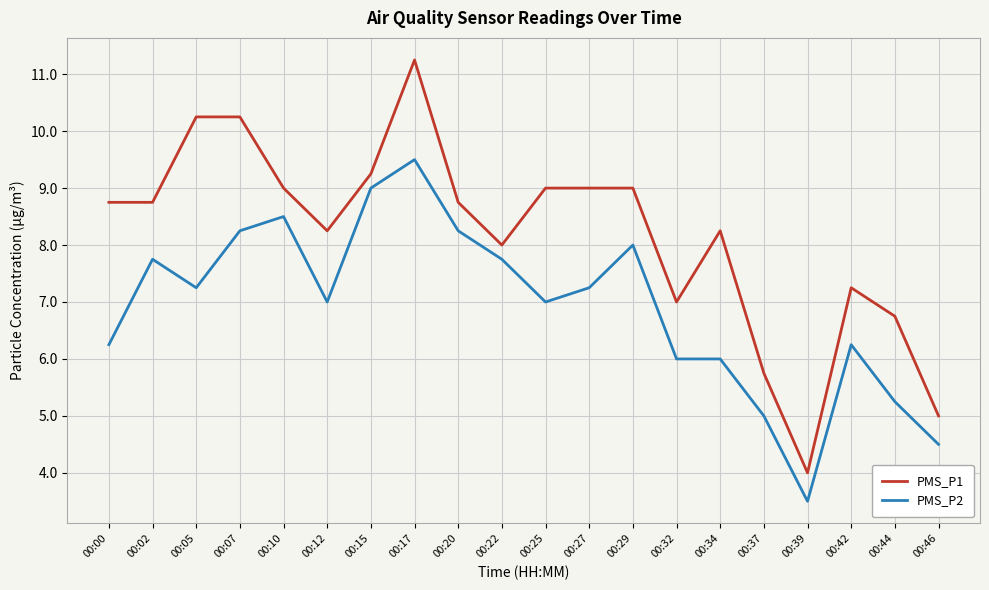

At 00:37, list the series in order from smallest to largest.

PMS_P2, PMS_P1